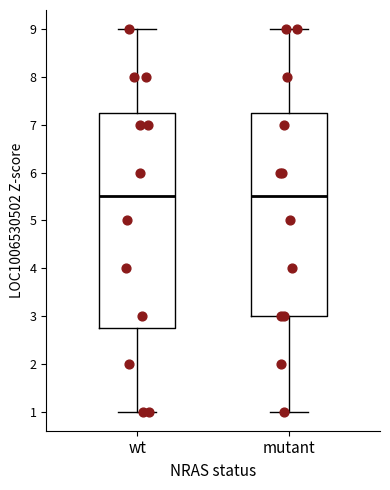

Which box is the tallest, from its lower edge to its upper edge?

wt